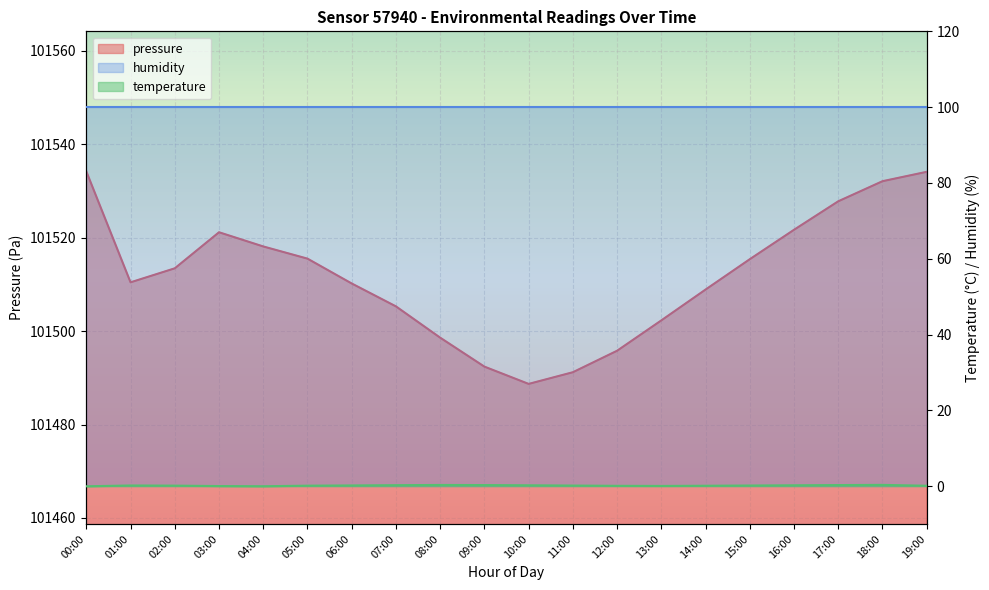

Reading right to left, extract all data points from this chart.

pressure: 101534.1	101532.1	101527.8	101521.7	101515.4	101508.9	101502.3	101495.8	101491.2	101488.7	101492.4	101498.6	101505.3	101510.2	101515.5	101518.1	101521.2	101513.4	101510.4	101534.2
temperature: 0.1	0.3	0.3	0.2	0.2	0.1	0.1	0.1	0.1	0.2	0.3	0.3	0.2	0.2	0.1	-0.0	0.0	0.1	0.2	-0.0